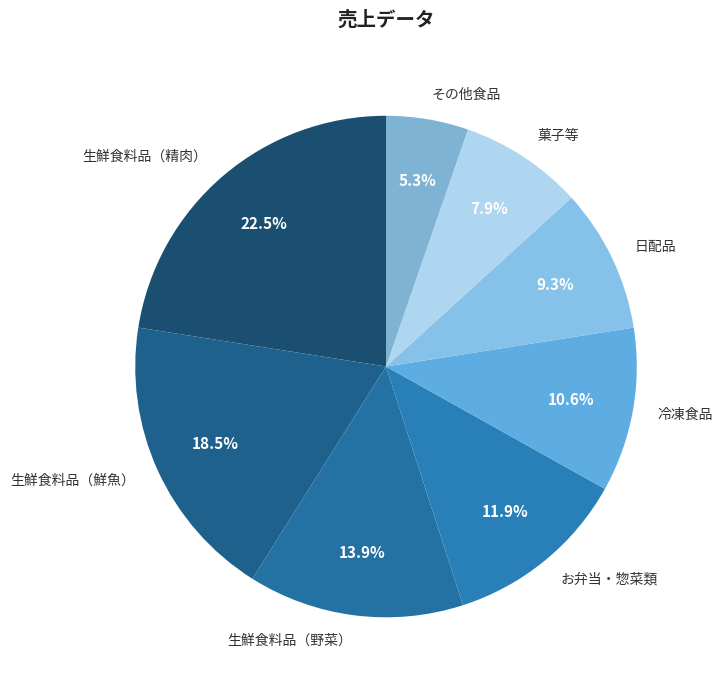

Is it true that 生鮮食料品（鮮魚） is 11% of the pie?

False